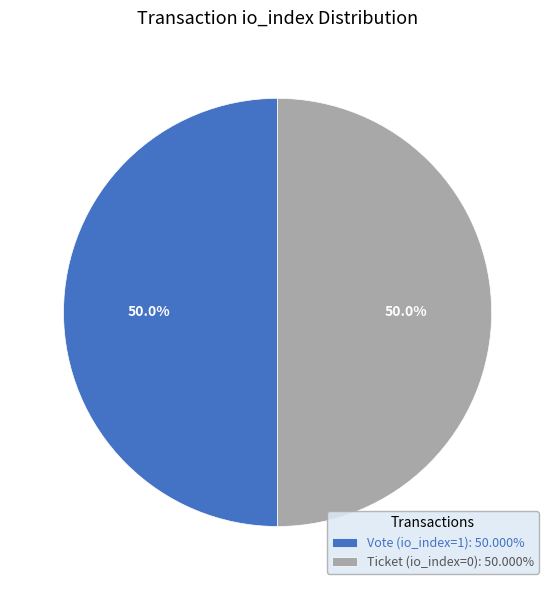

Do Ticket (io_index=0) and Vote (io_index=1) together represent more than half of the pie?

Yes